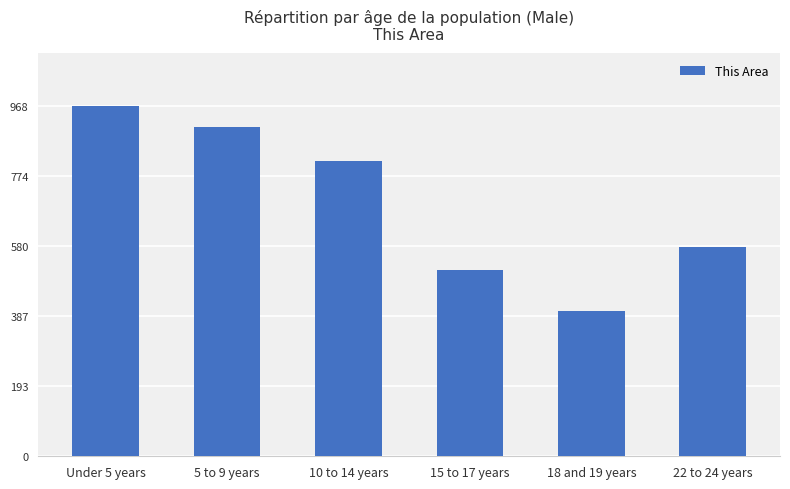

Does the chart contain any negative values?

No